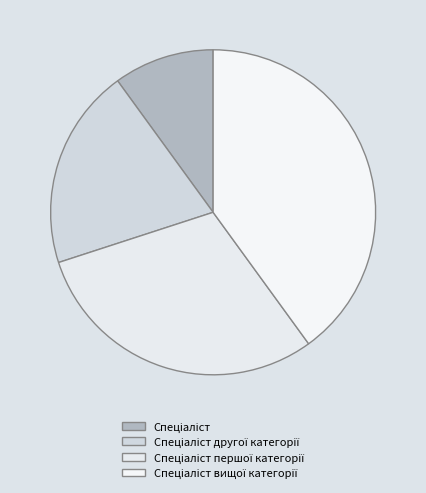

True or false: Спеціаліст другої категорії accounts for 5% of the total.

False